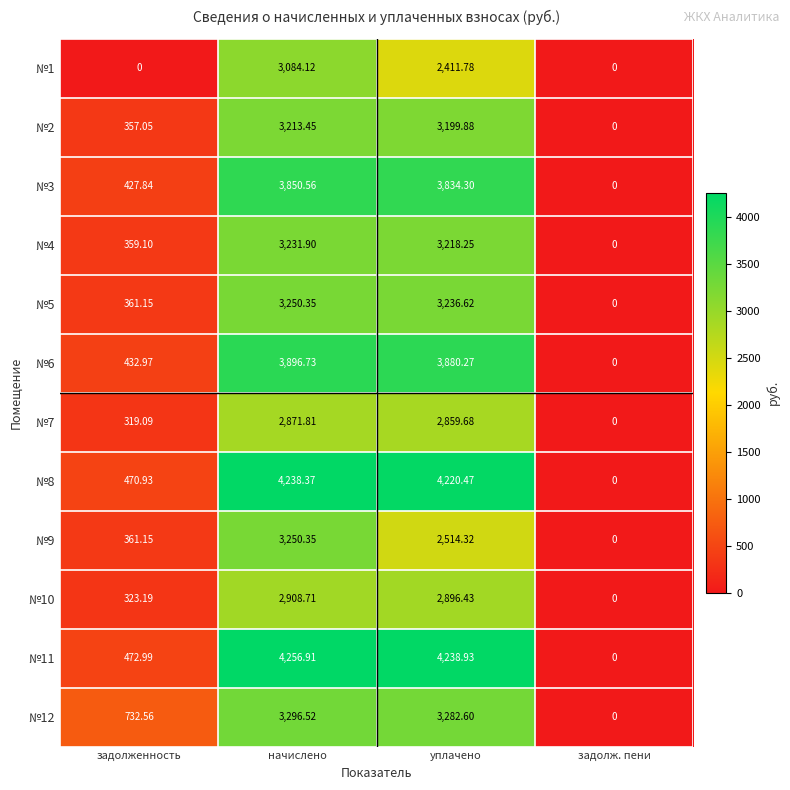

Which series has the largest range (max minus min)?

№11